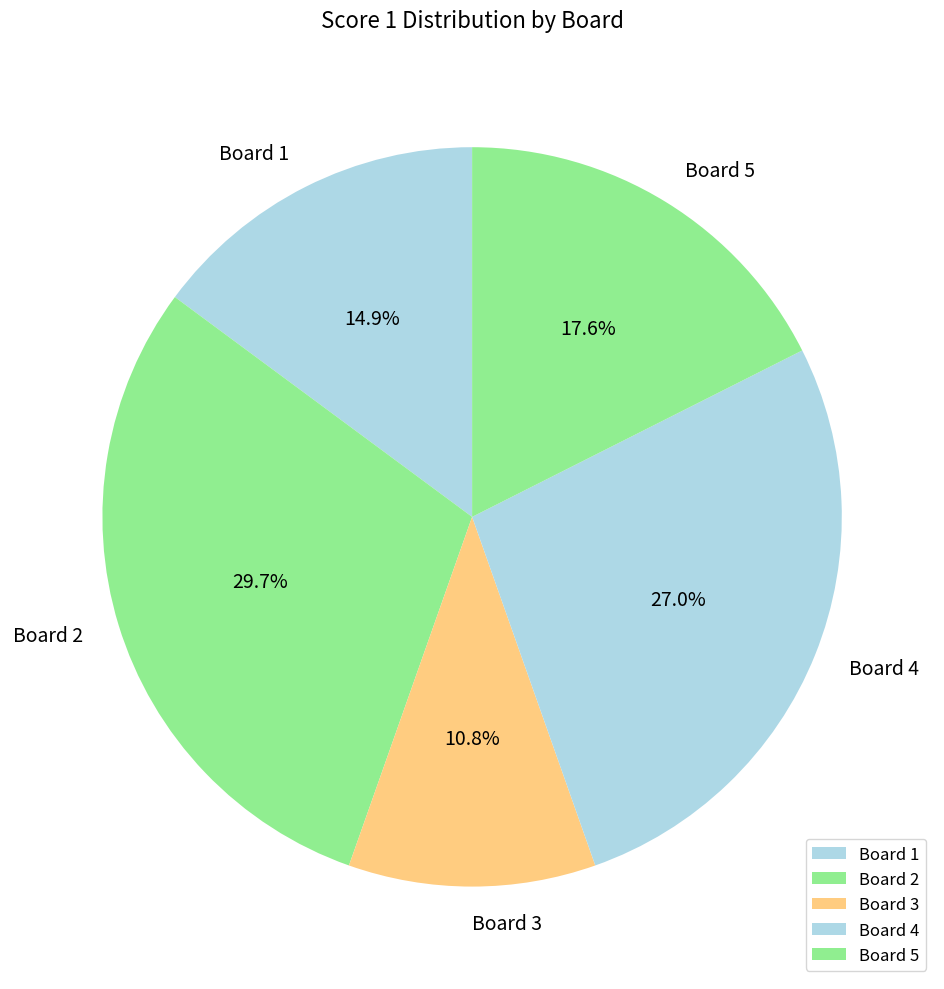

Does any single category account for the majority?

No